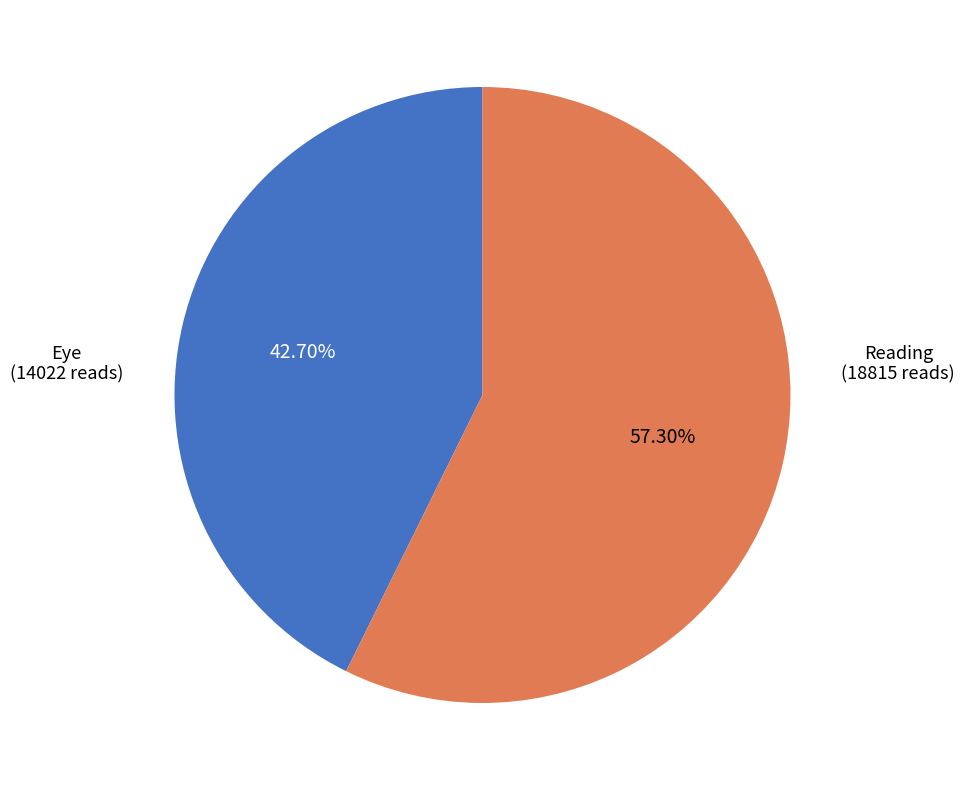

Is there any slice that represents more than half of the pie?

Yes